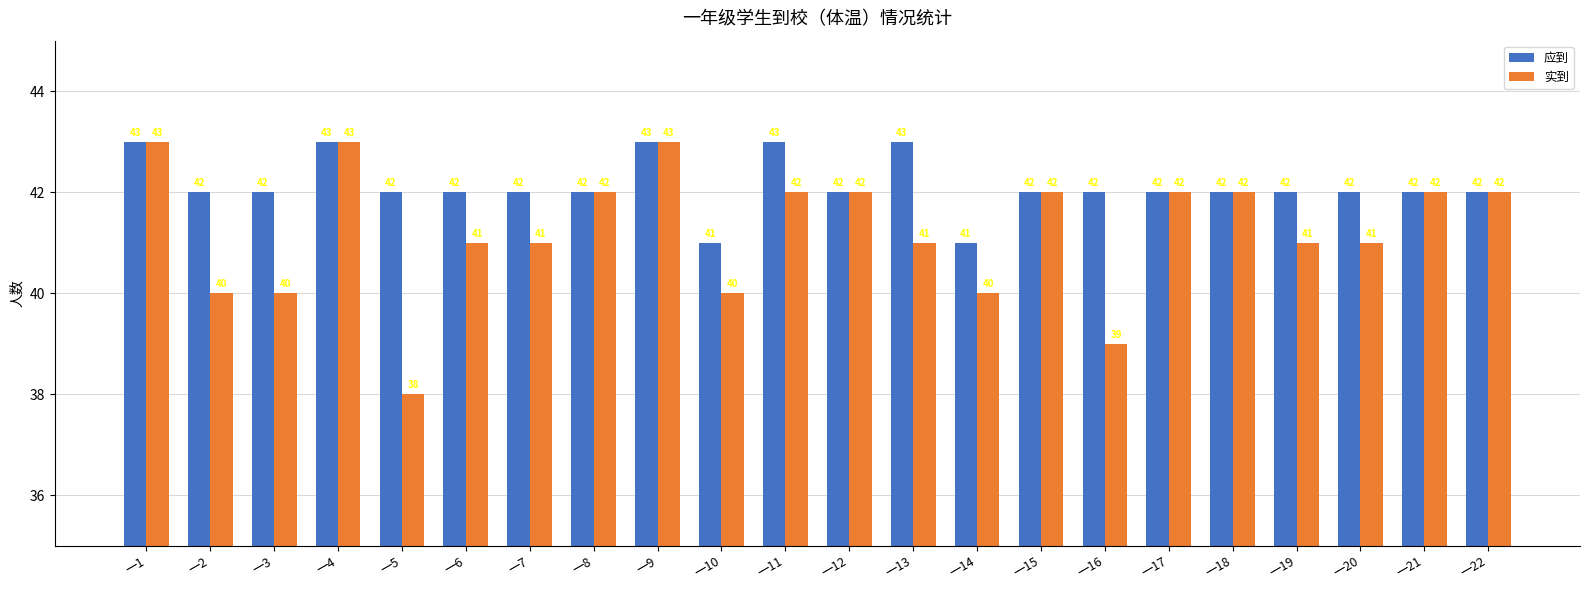

What is the total value across all series at 一9?

86